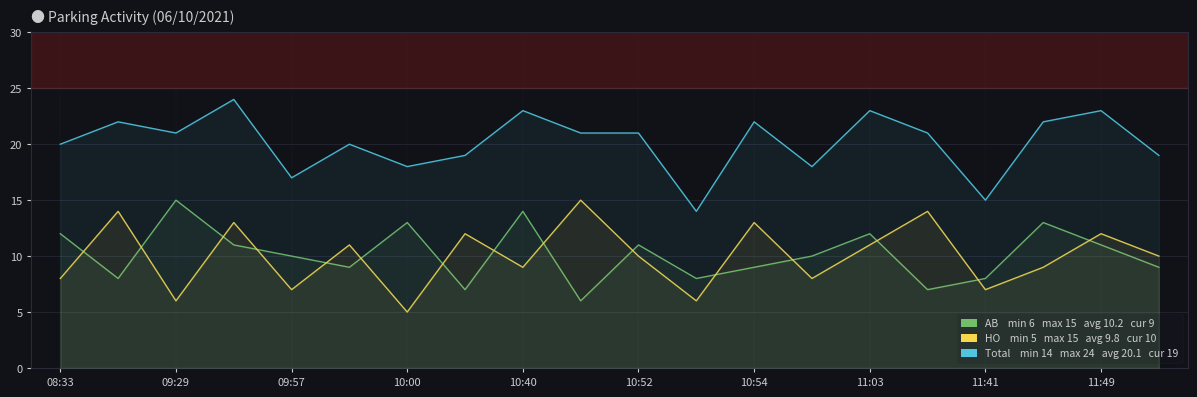

How many interior local peaks does the HO series have?

8